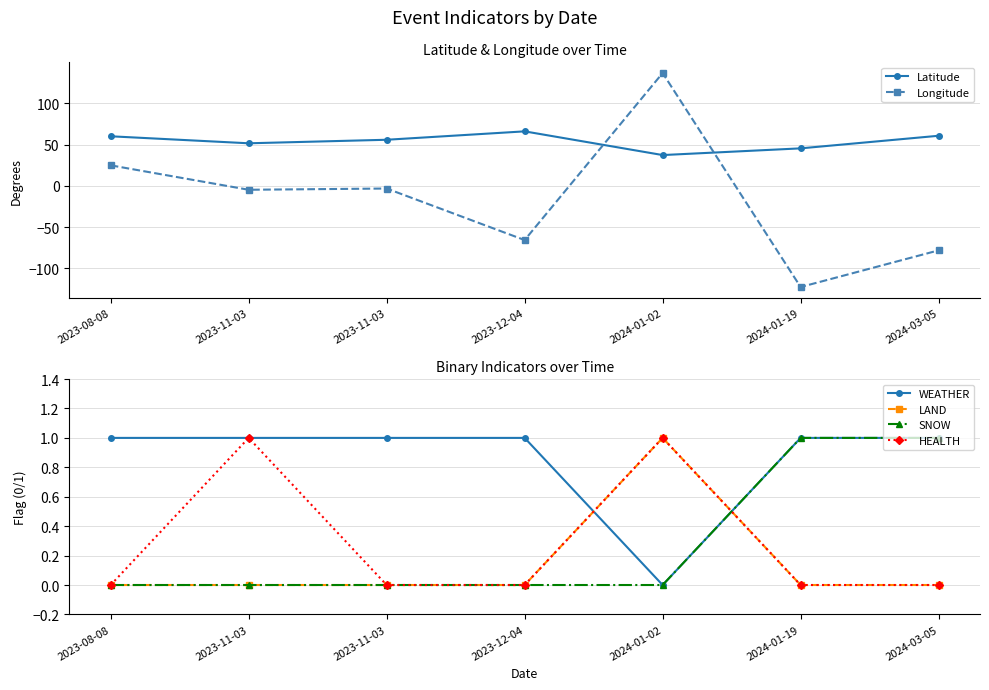

The value of LAND at 2023-11-03 is 0.0. True or false?

True